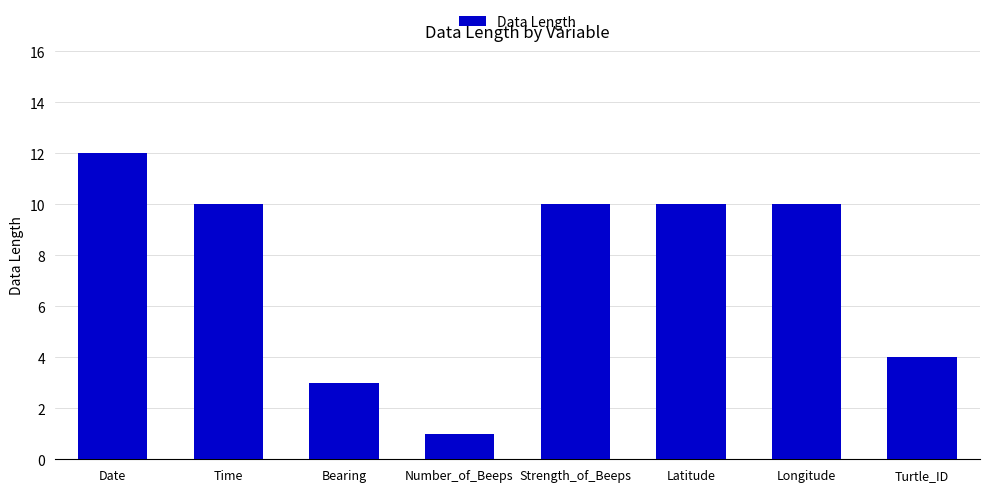

What is the sum of all values?

60